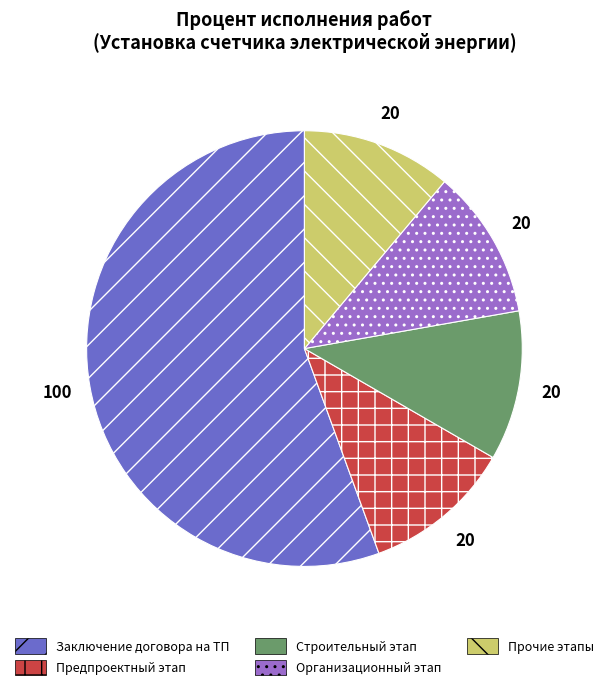

Does any single category account for the majority?

Yes